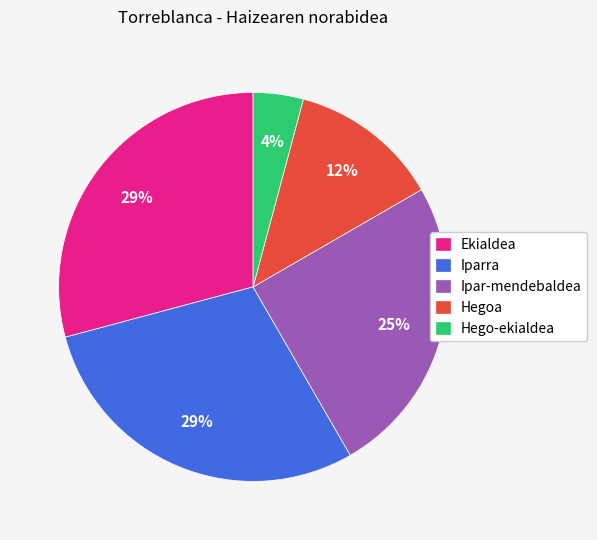

Is it true that Ekialdea is 29% of the pie?

True